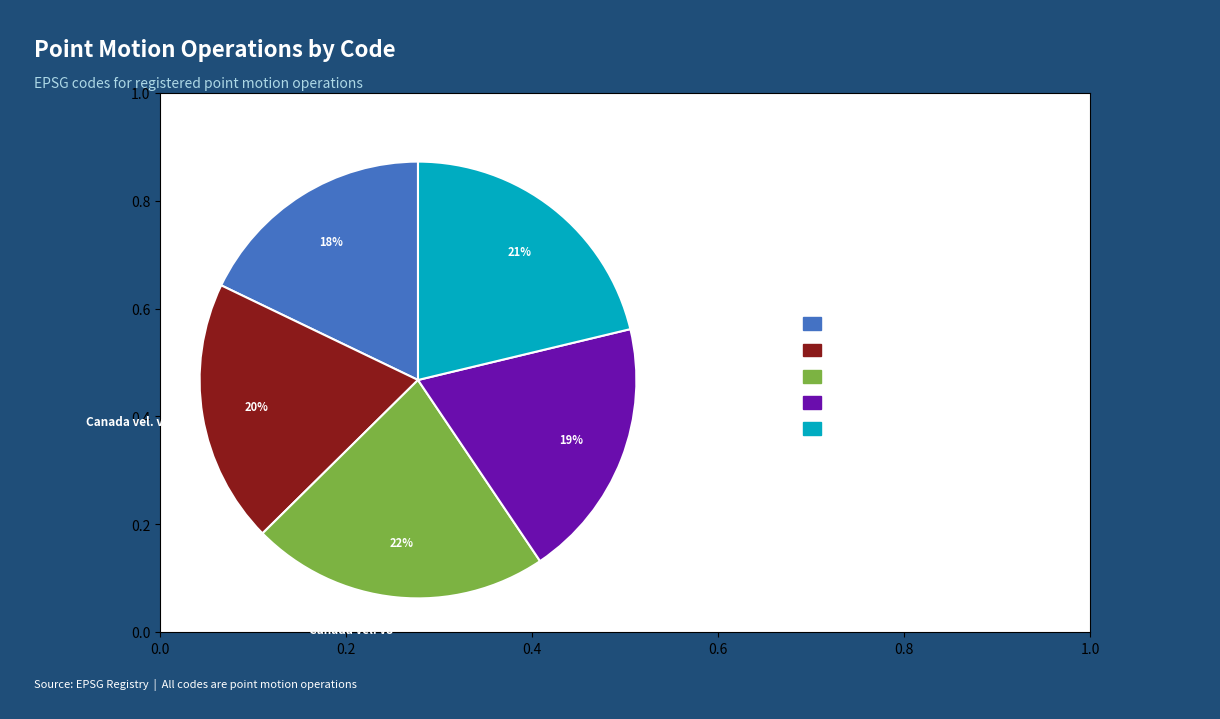

To the nearest percent, what percentage of the pie is Canada vel. v7?

20%